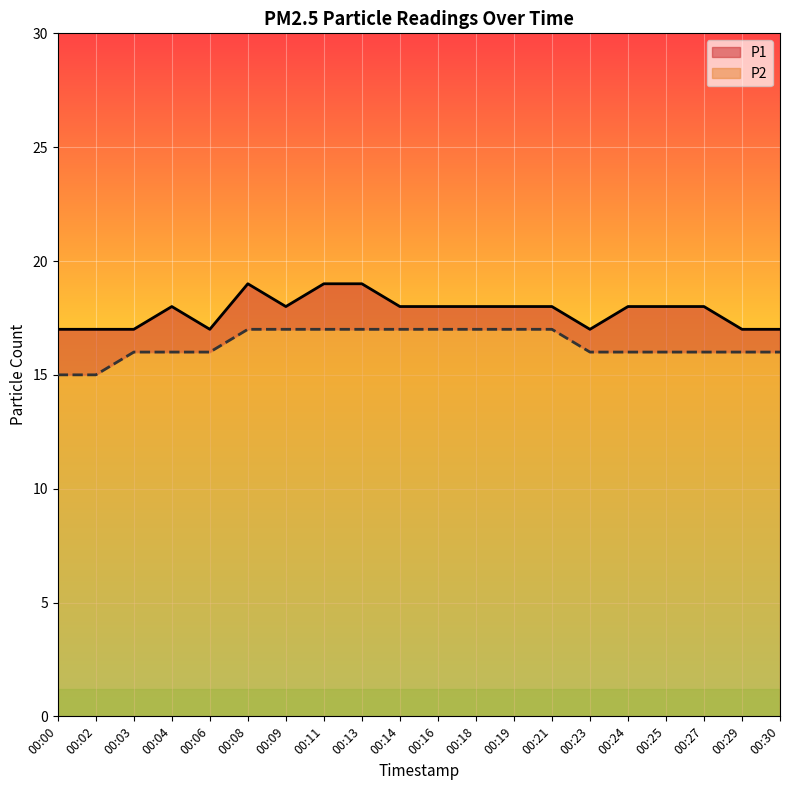

What is the value of the P2 point at the 9th from the left?

17